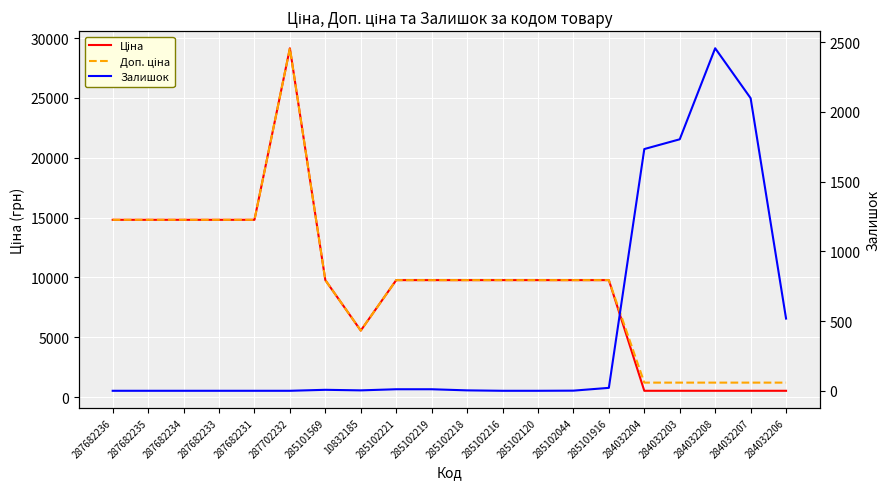

What value does the Доп. ціна series have at 285102221?

9775.5